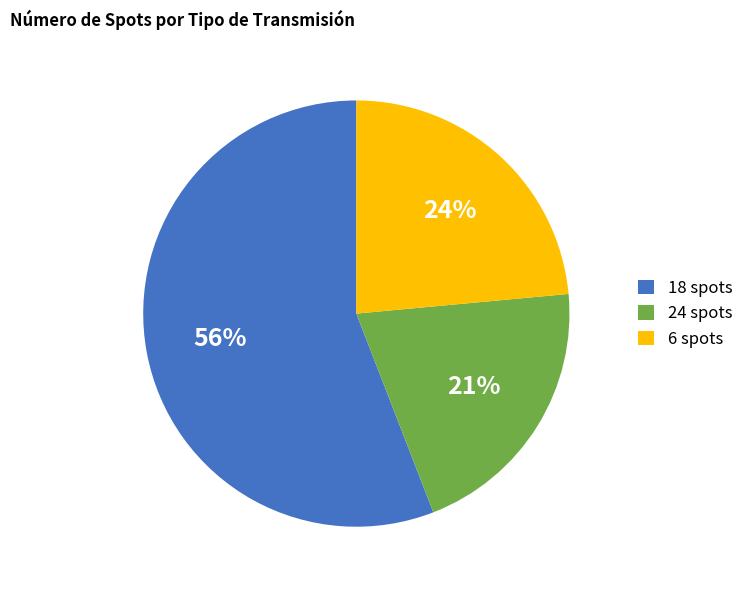

What is the ratio of the value at 24 spots to the value at 6 spots?

0.9